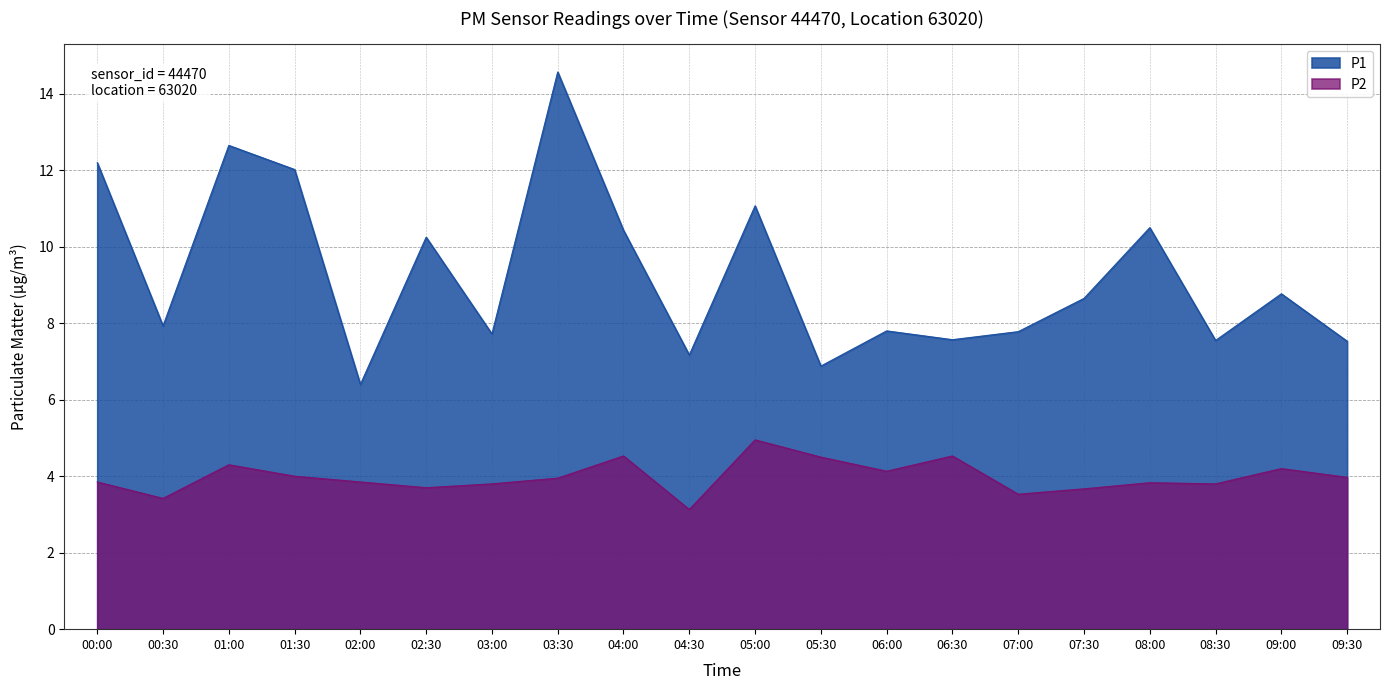

Which has a higher value, 03:30 or 03:00?

03:30